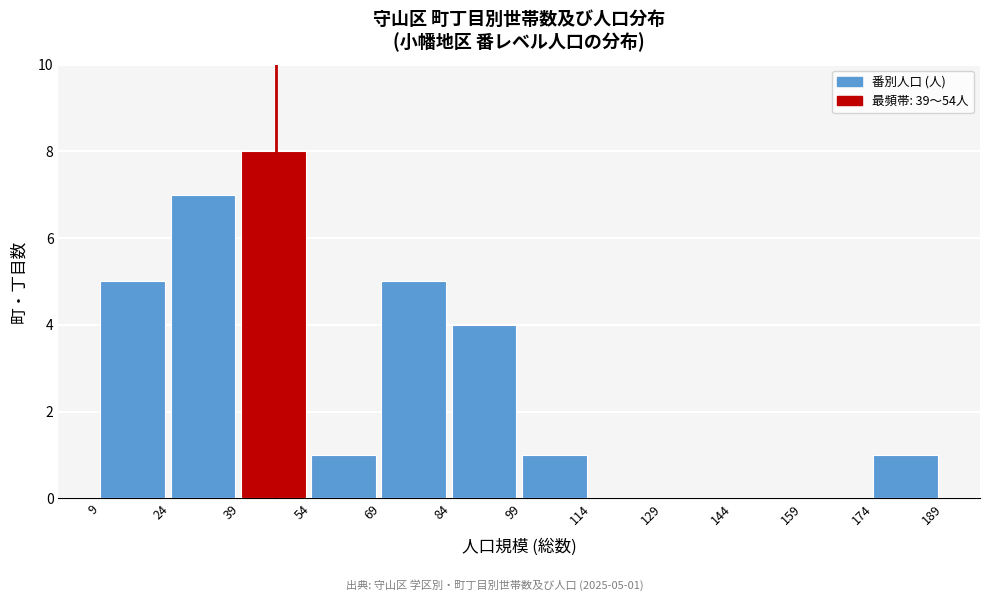

Which range on the x-axis has the tallest bar?

39 to 54